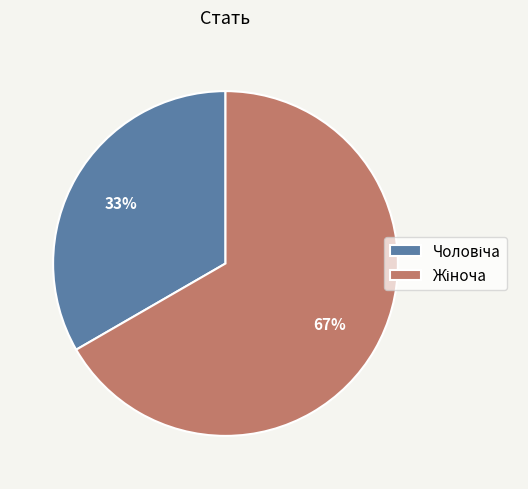

To the nearest percent, what is the average slice percentage?

50%